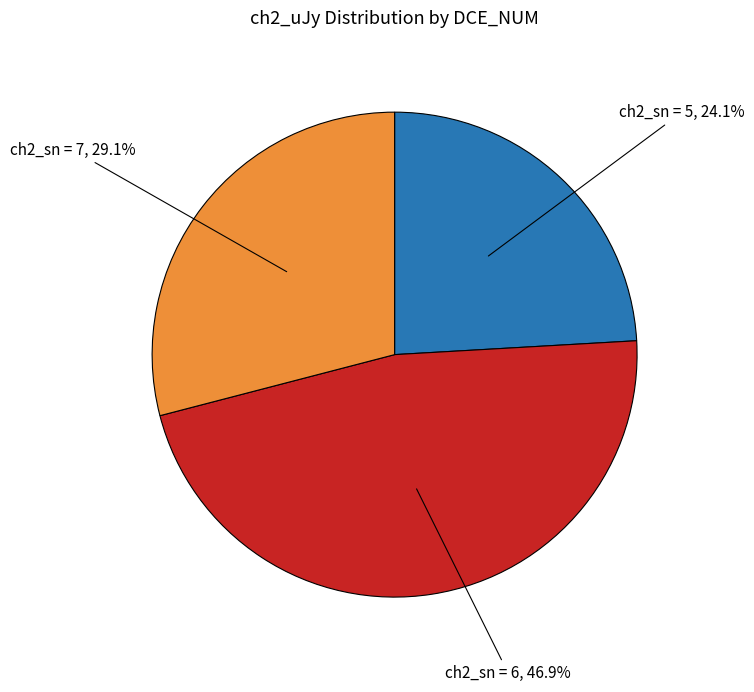

What is the total percentage of ch2_sn = 5, 24.1% and ch2_sn = 6, 46.9%?

70.9%